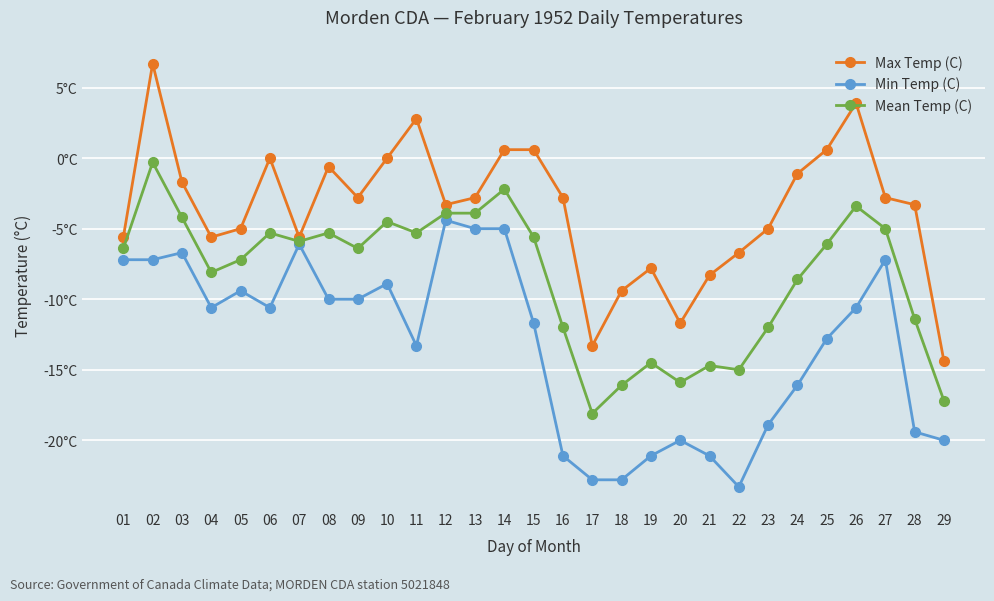

What is the value of the Max Temp (C) point at the 25th from the left?

0.6